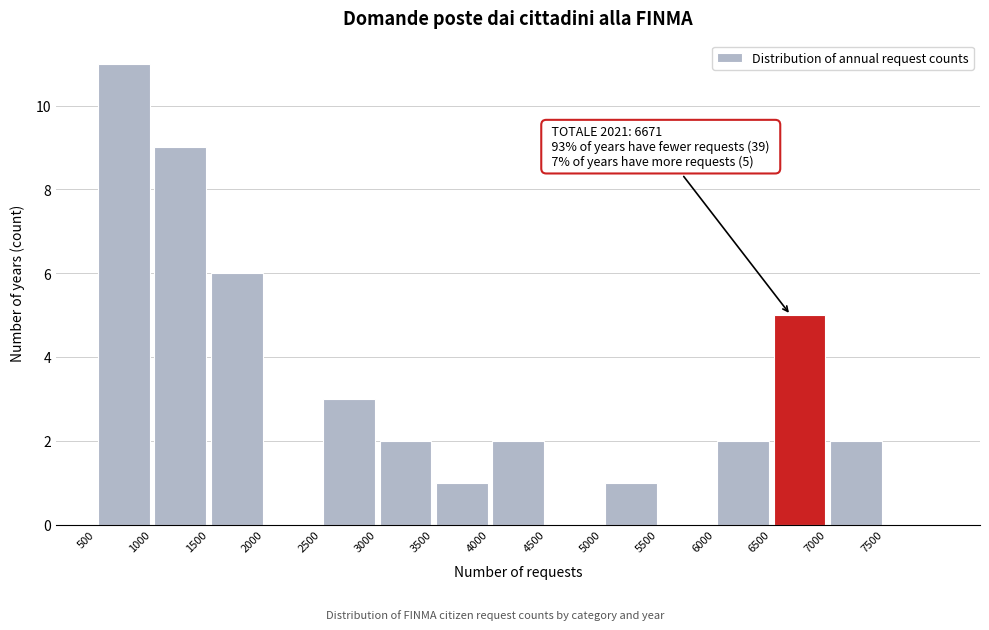

Which range on the x-axis has the tallest bar?

500 to 1000